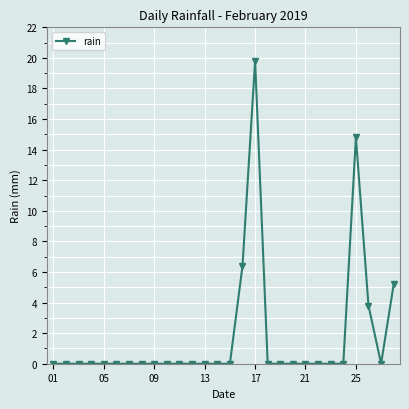

How many lines are shown in the chart?

1